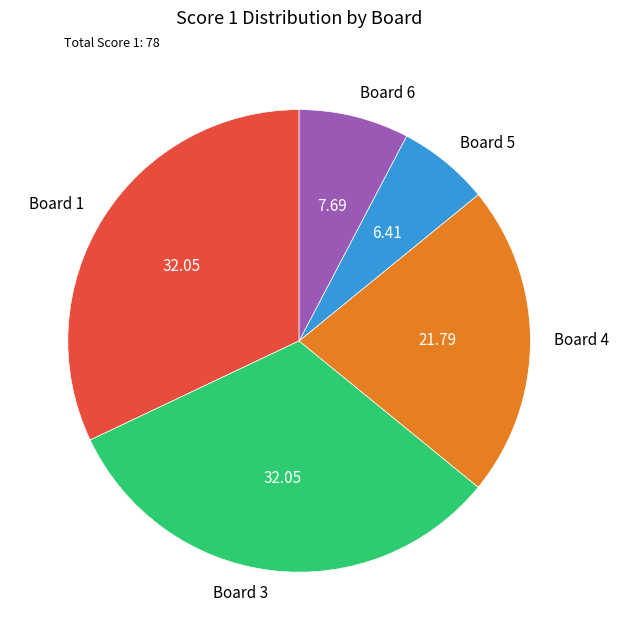

Between Board 5 and Board 3, which is larger?

Board 3